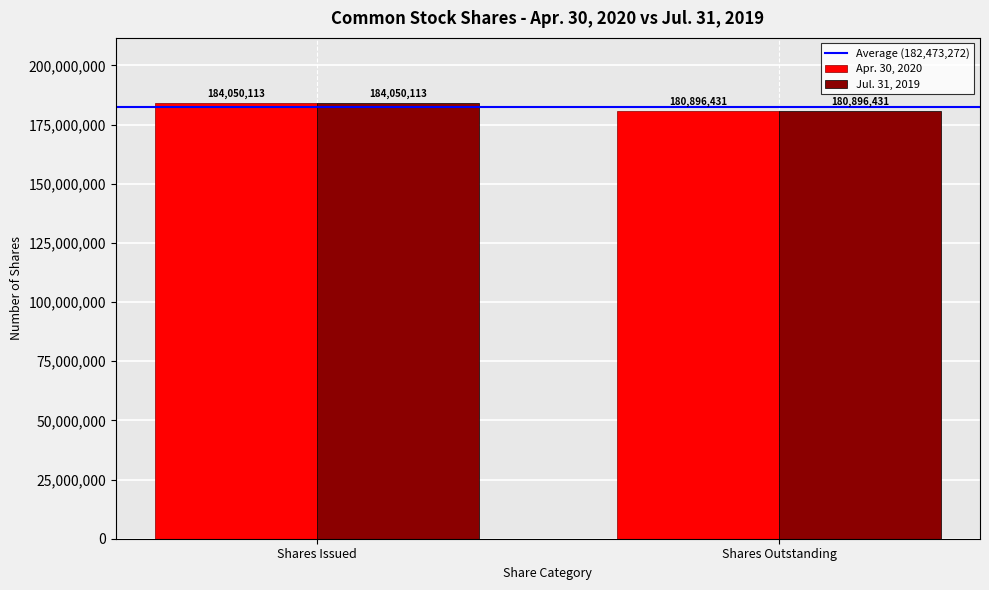

How many values in the Apr. 30, 2020 series are below 184050113?

1